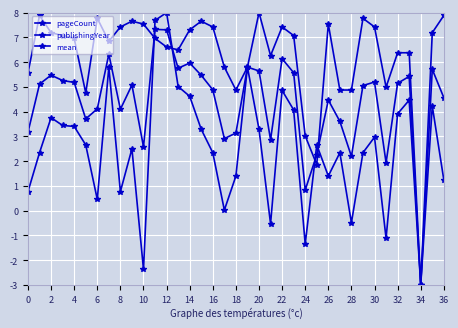

How many data points in publishingYear are less than 6?

11